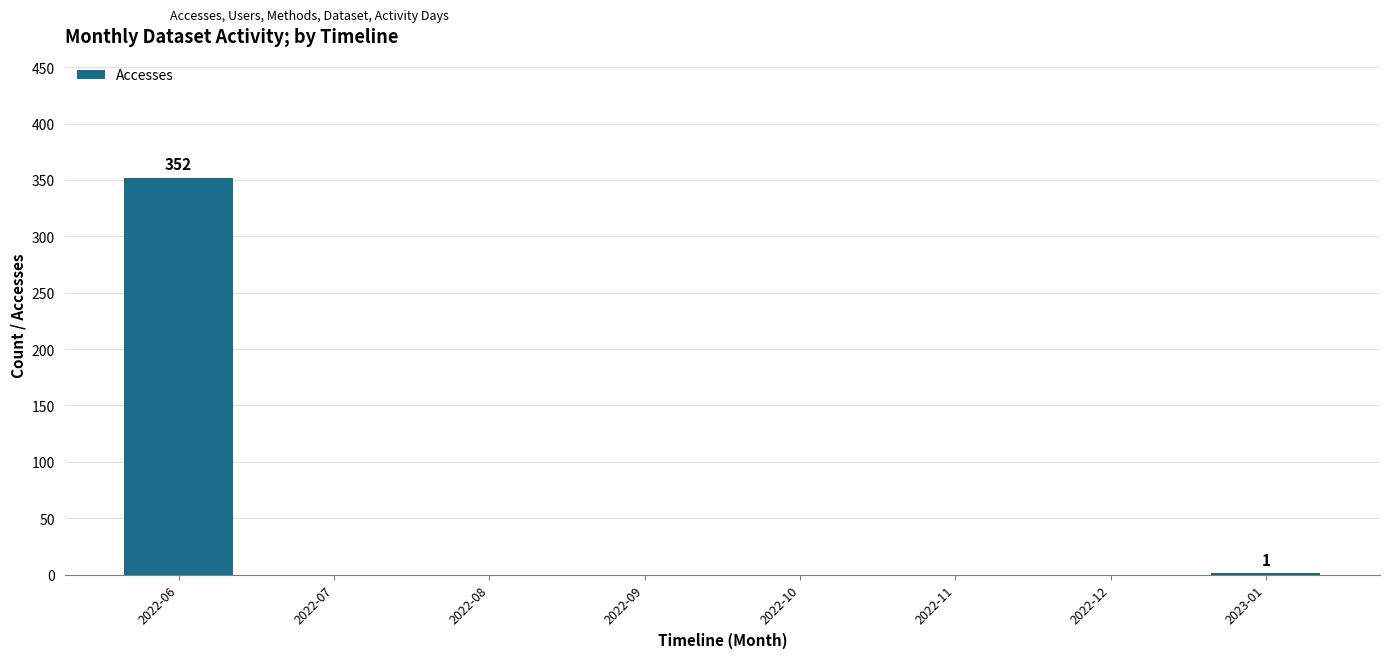

What is the maximum value shown in the chart?

352